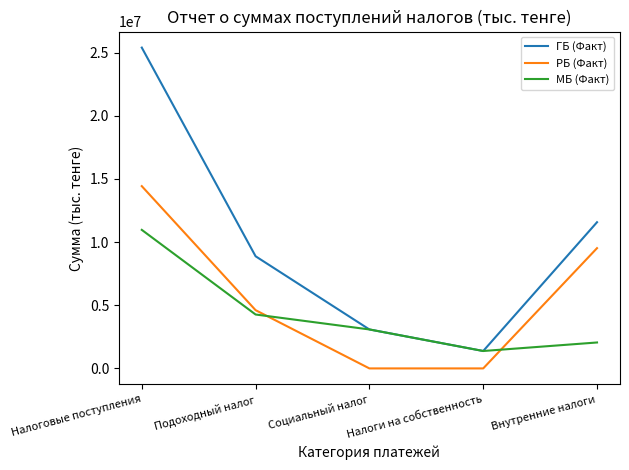

Which series has the largest range (max minus min)?

ГБ (Факт)